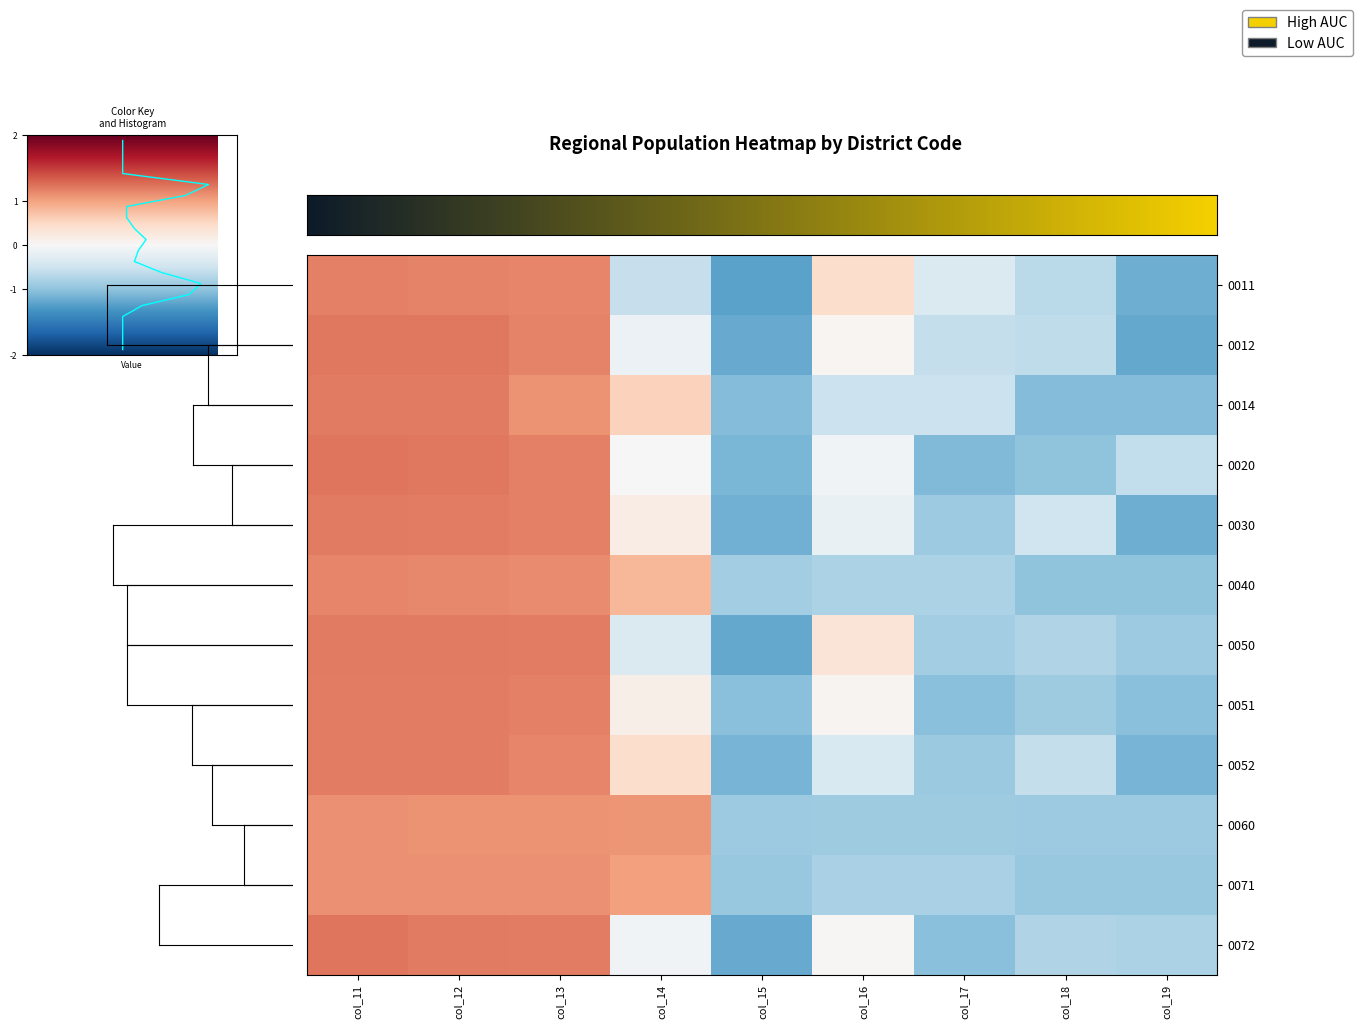

At how many categories does at least one series exceed 0?

5